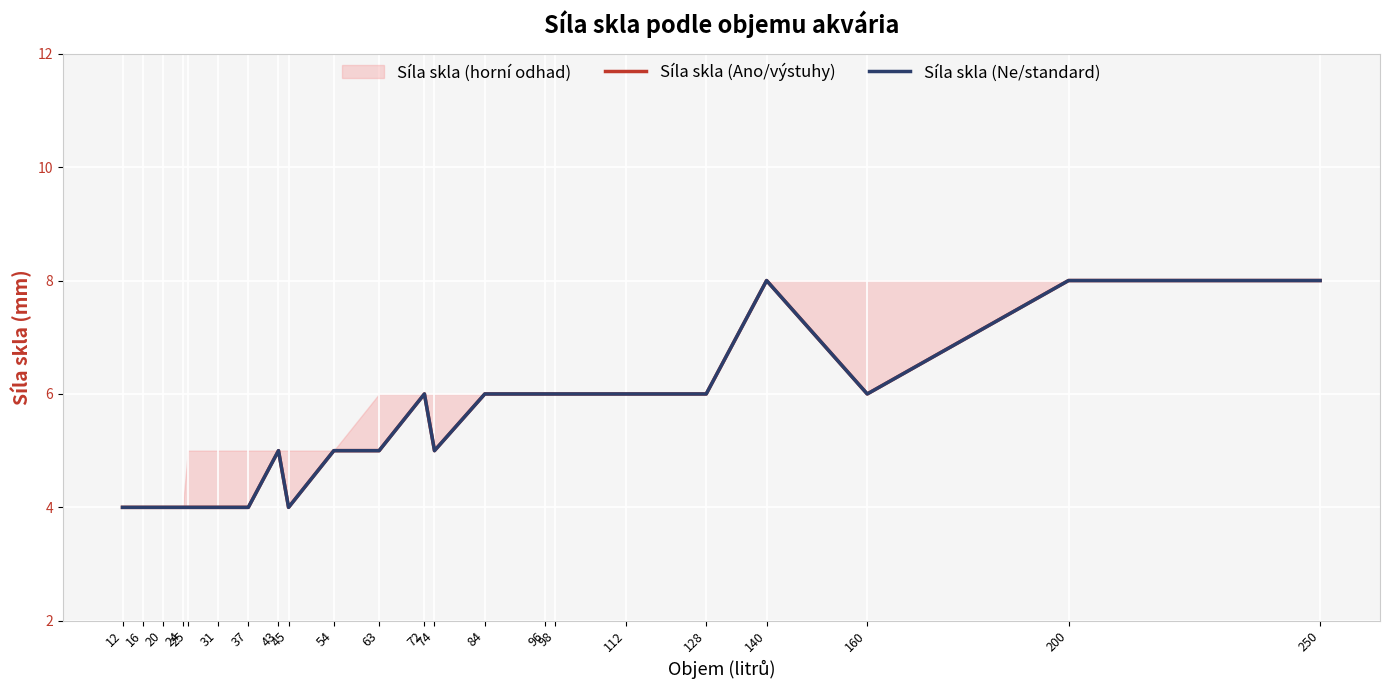

At how many categories does at least one series exceed 7?

3